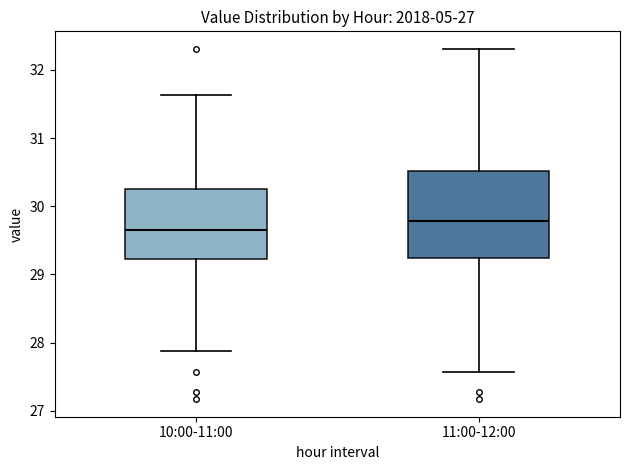

Which box has the lowest median line?

10:00-11:00